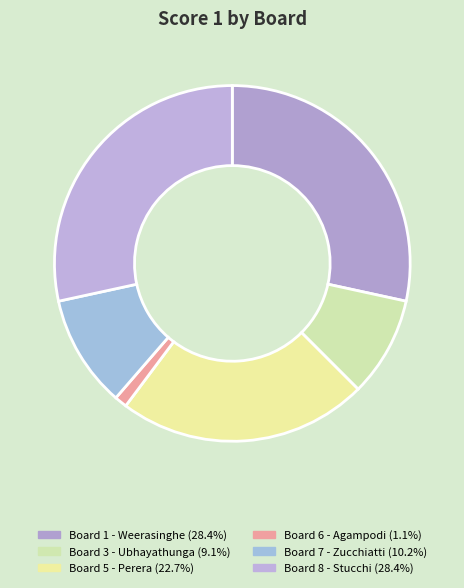

How many slices are in this pie chart?

6